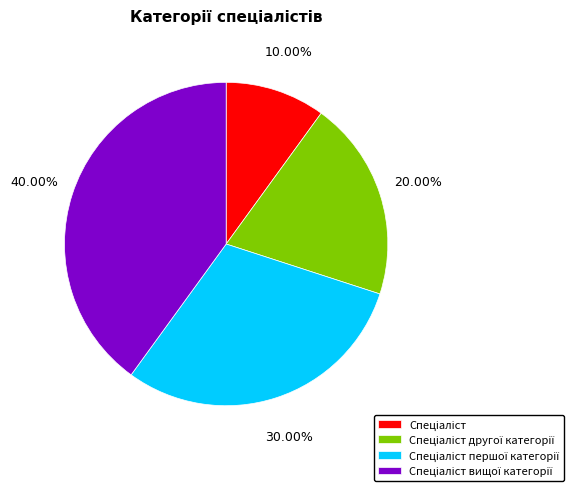

Does any single category account for the majority?

No